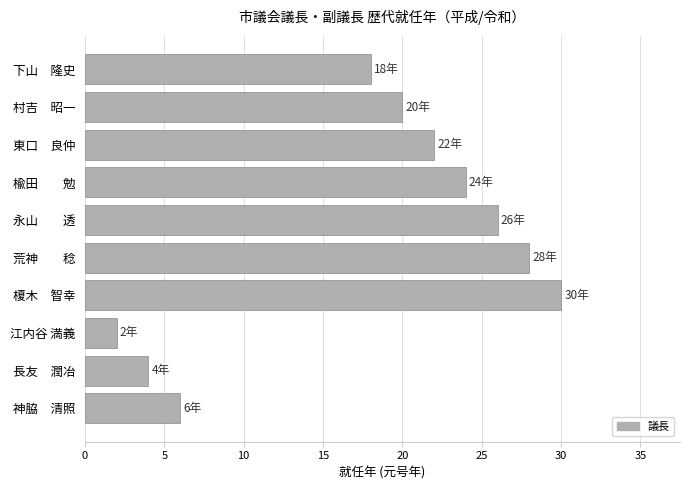

Reading top to bottom, extract all data points from this chart.

下山　隆史=18	村吉　昭一=20	東口　良仲=22	楡田　　勉=24	永山　　透=26	荒神　　稔=28	榎木　智幸=30	江内谷 満義=2	長友　潤冶=4	神脇　清照=6